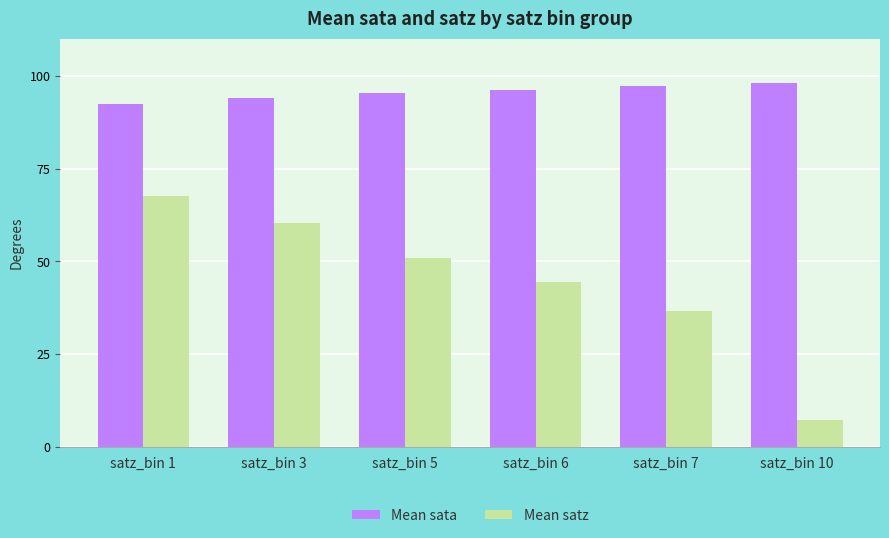

What is the difference between the highest and lowest values at satz_bin 1?

24.7